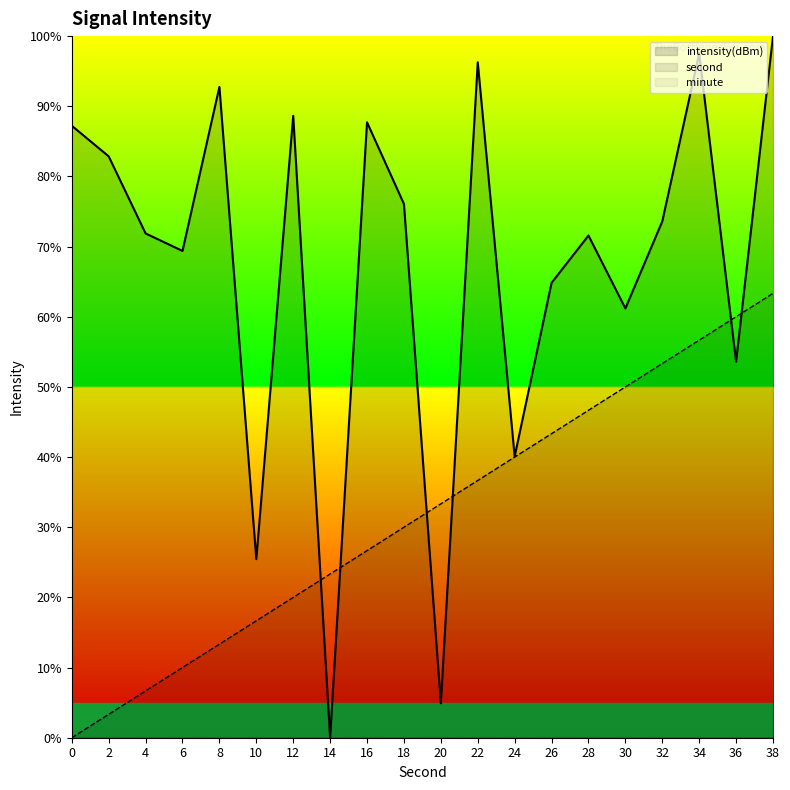

At which category is the sum across all series the highest?

38